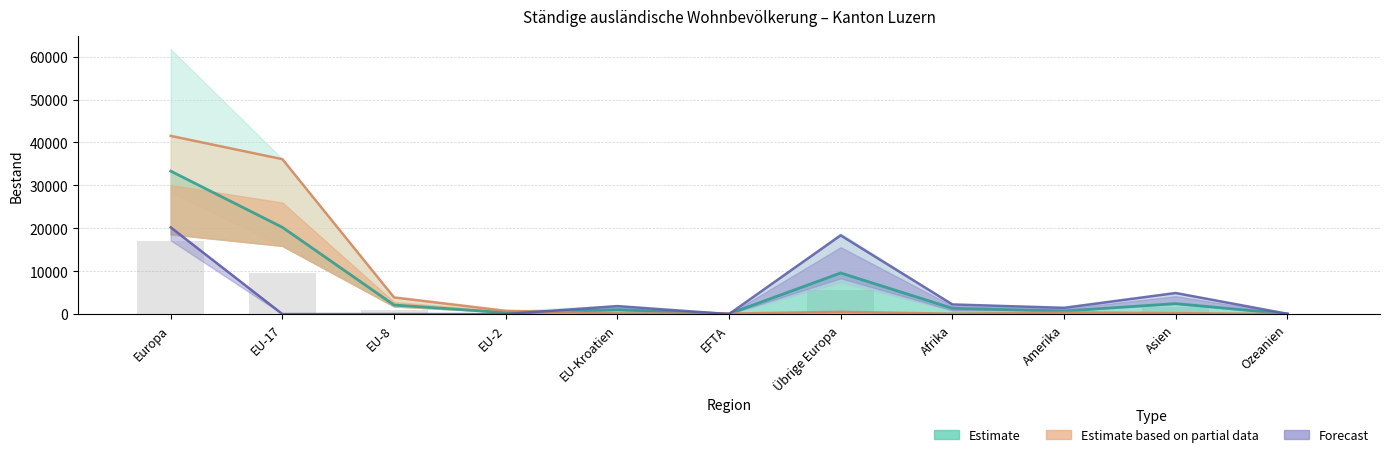

What position from the right is Asien?

2